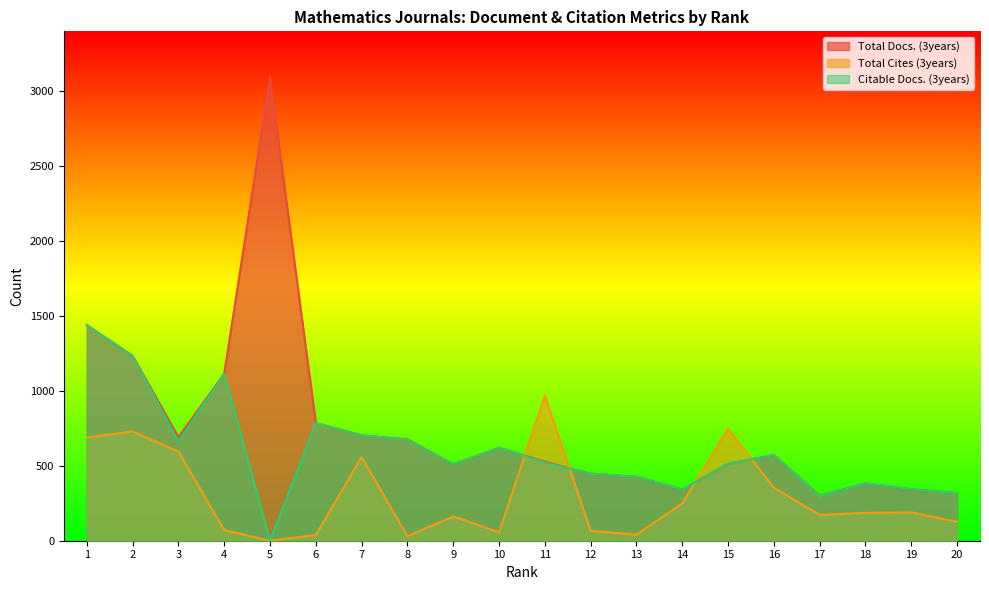

Is the value of Citable Docs. (3years) at 8 greater than the value of Total Docs. (3years) at 18?

Yes